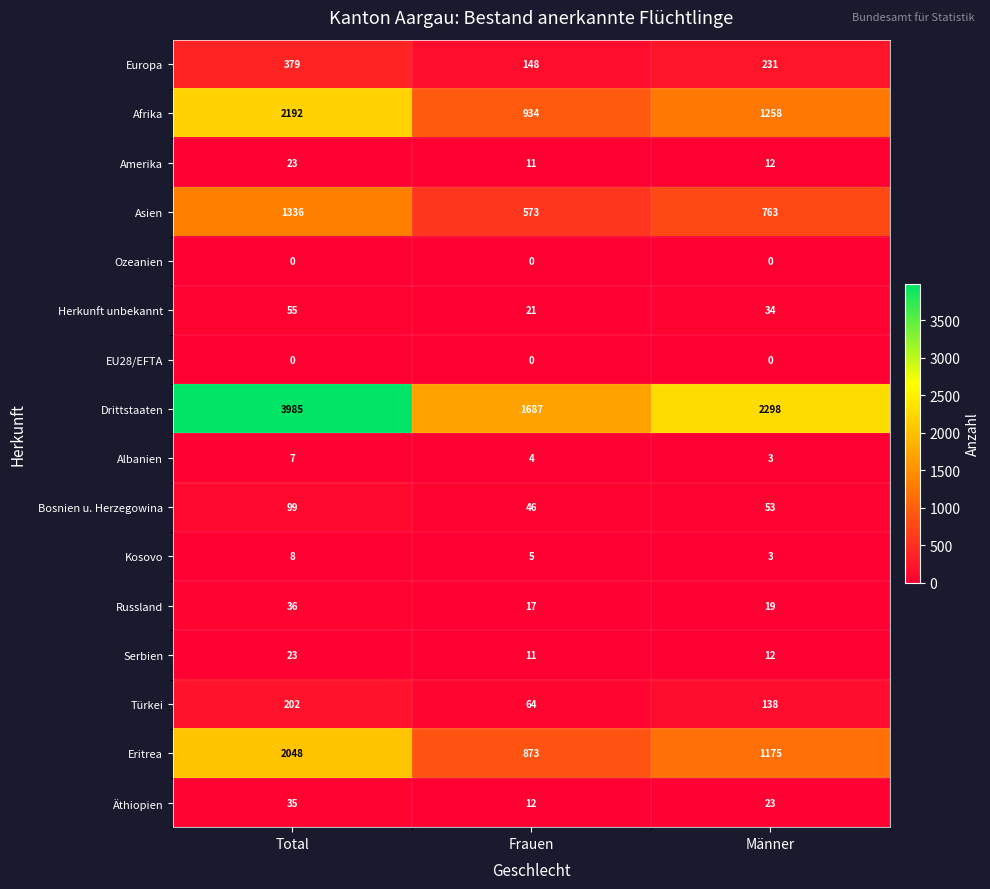

What is the difference between the highest and lowest values at Männer?

2298